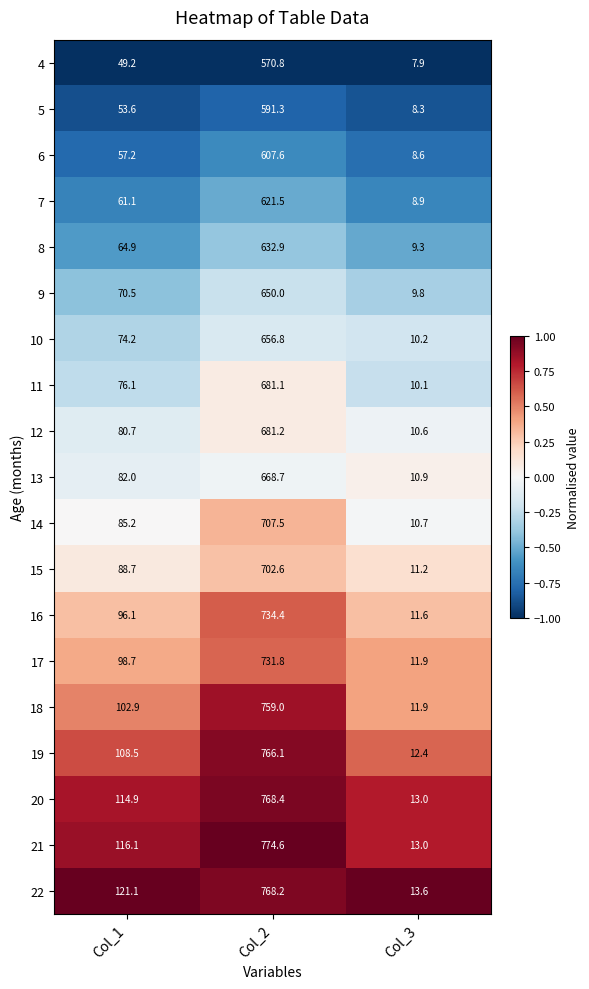

Which series has the largest range (max minus min)?

21